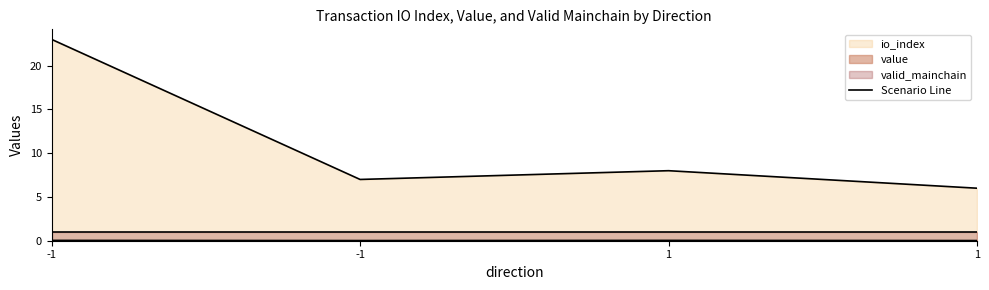

What is the value of the io_index point at the 1st from the left?

23.0